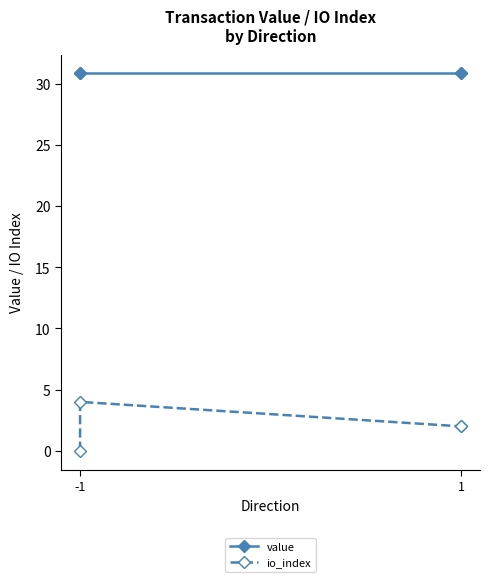

What is the sum of the io_index values at -1 and 1?

4.0